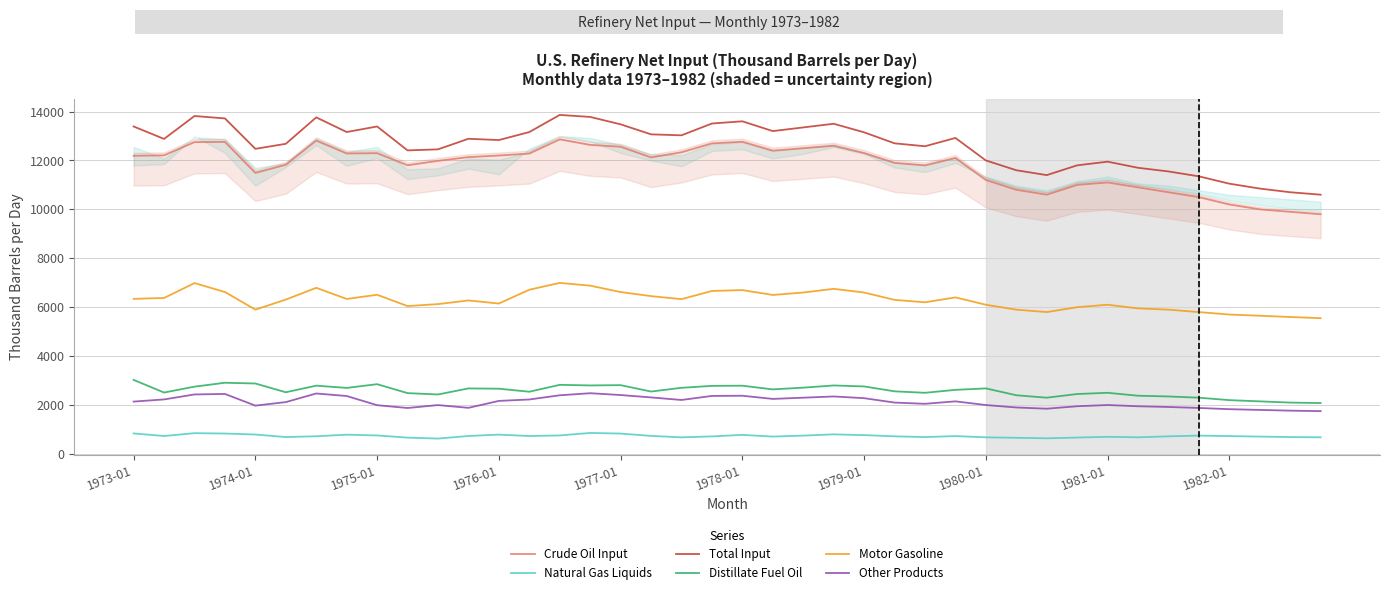

What is the approximate value of Crude Oil Input at 1980-01?

11200.0